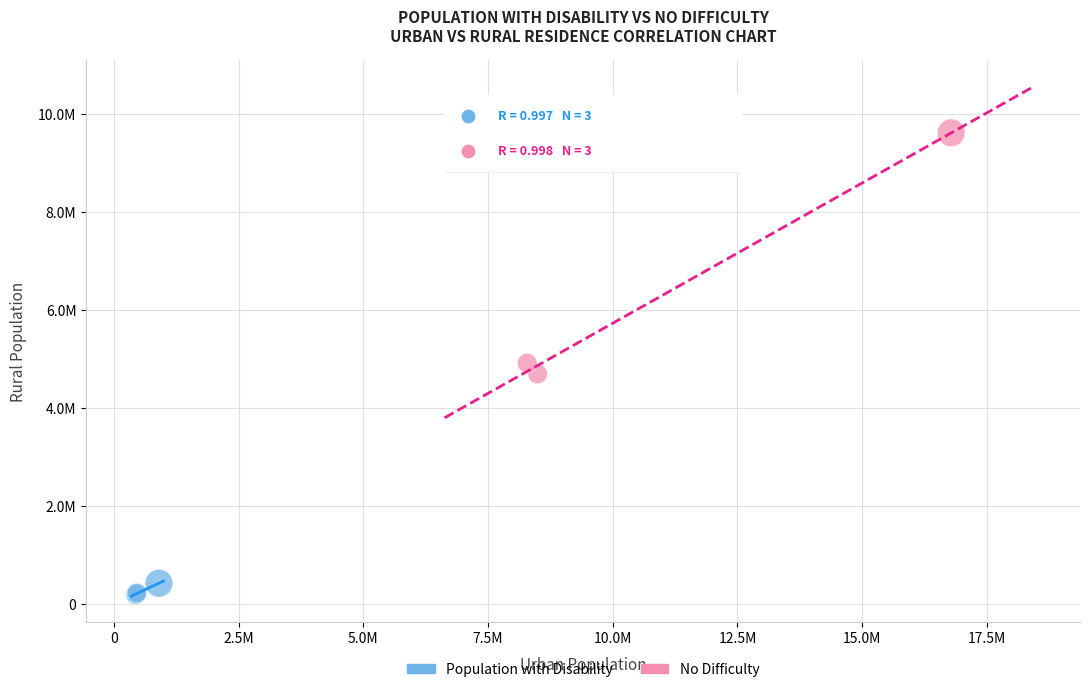

Which series has the widest spread of Y values?

No Difficulty